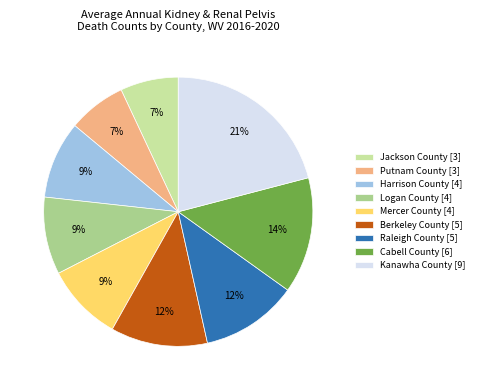

Count the number of slices in the pie.

9